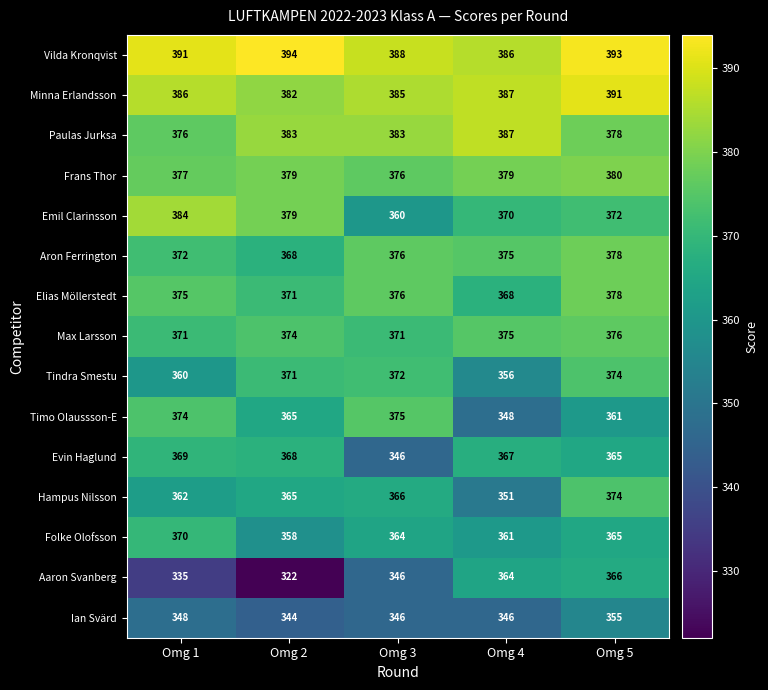

What is the average value of the Frans Thor series?

378